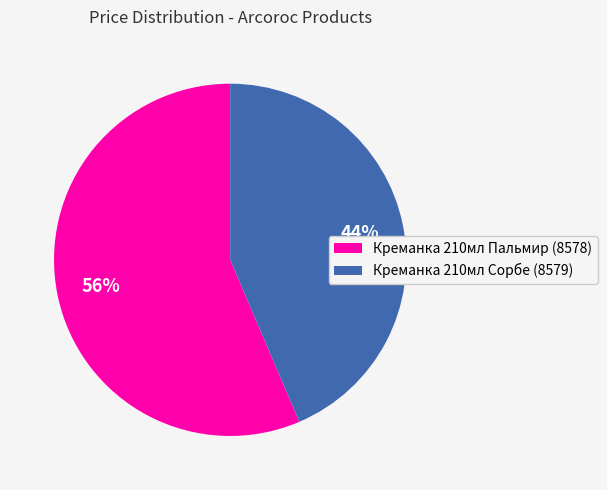

Does Креманка 210мл Сорбе (8579) account for over 50% of the chart?

No